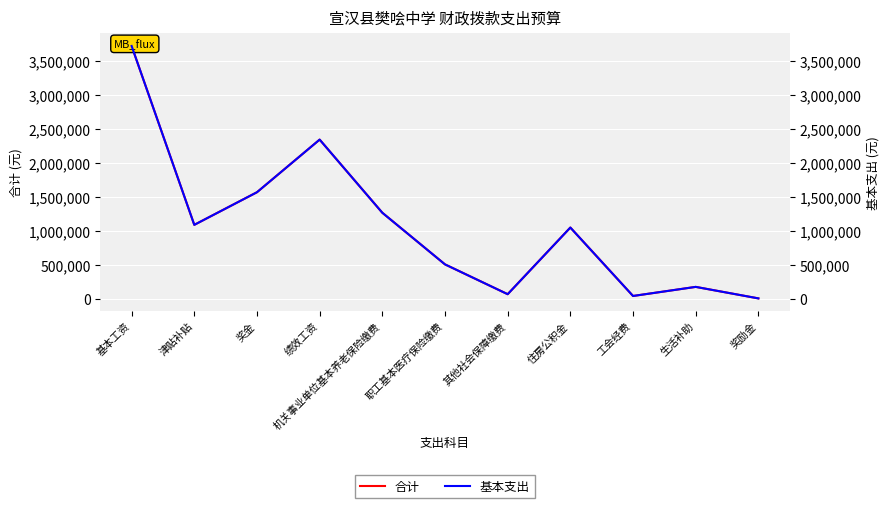

Where does the 合计 series first go above 1045187?

基本工资